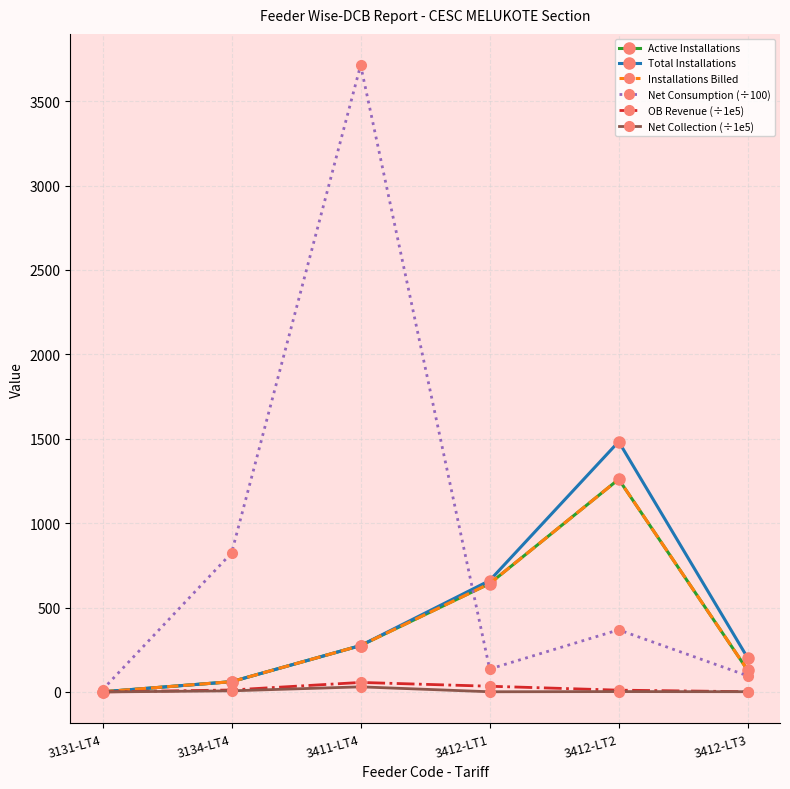

Which category has the lowest value in the Total Installations series?

3131-LT4